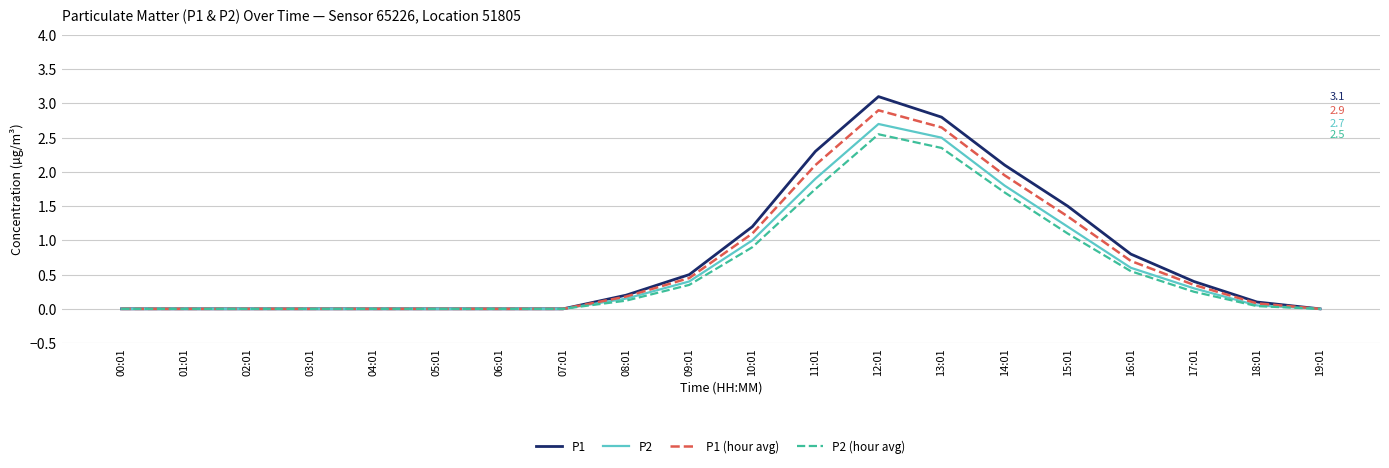

True or false: P1 has a value of 2.1 at 14:01.

True